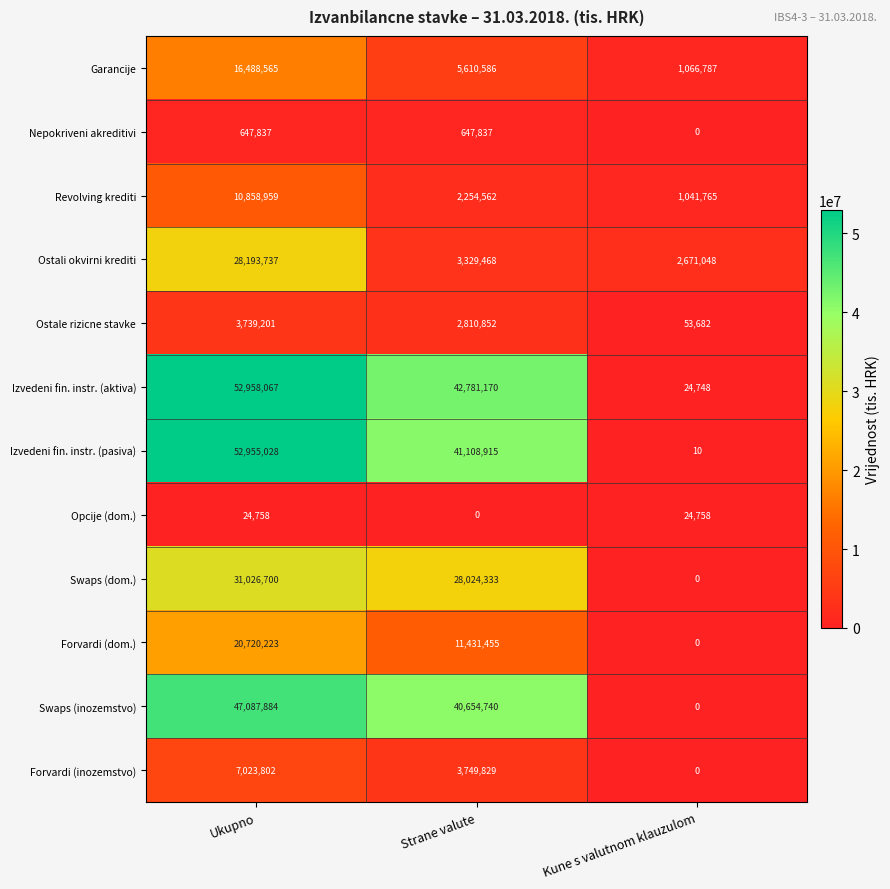

The value of Forvardi (dom.) at Kune s valutnom klauzulom is -9166105. True or false?

False